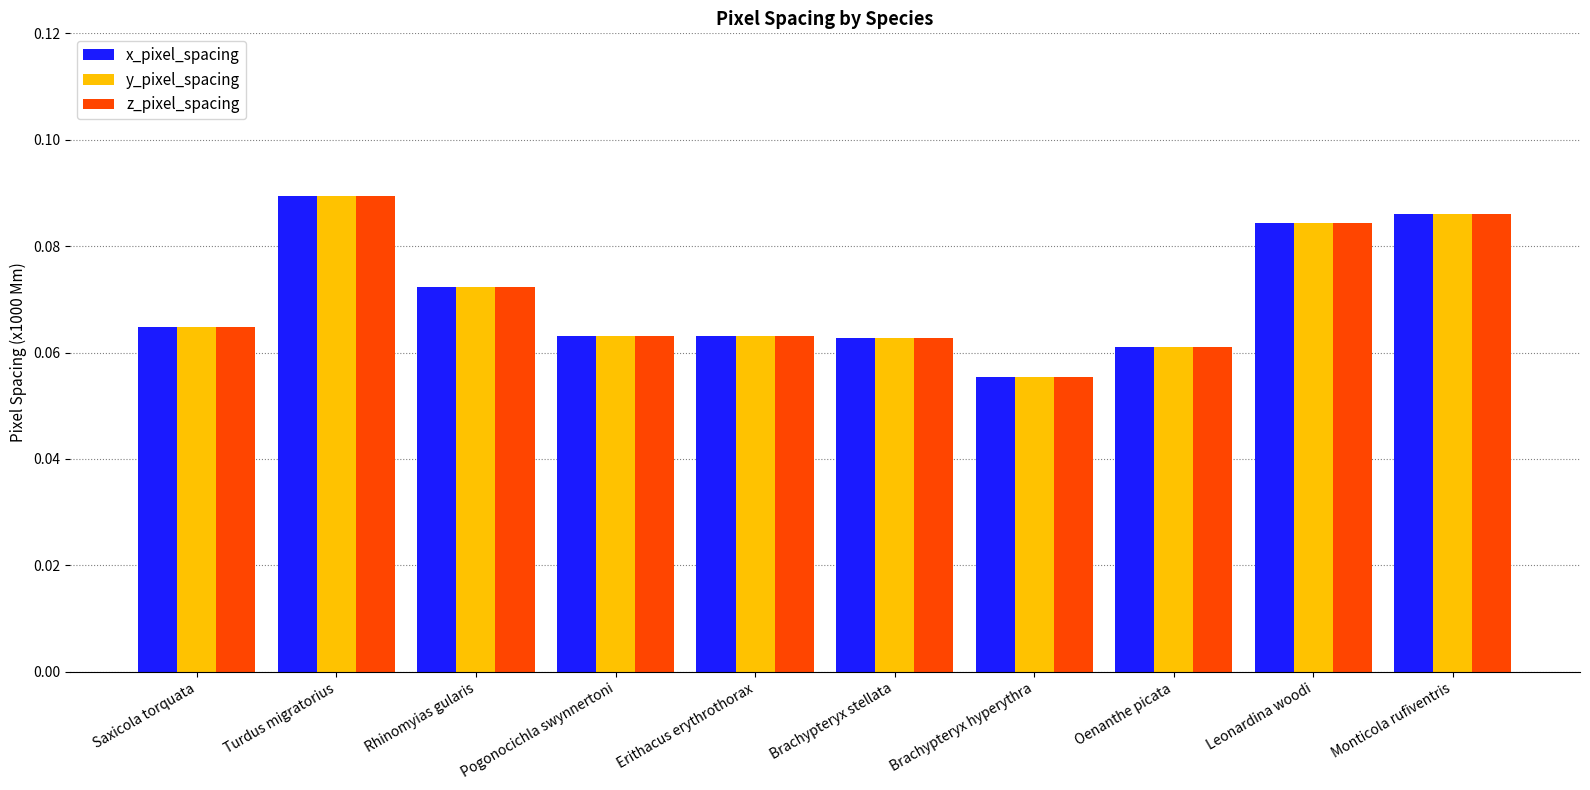

Where is x_pixel_spacing nearest to the value 0?

Brachypteryx hyperythra